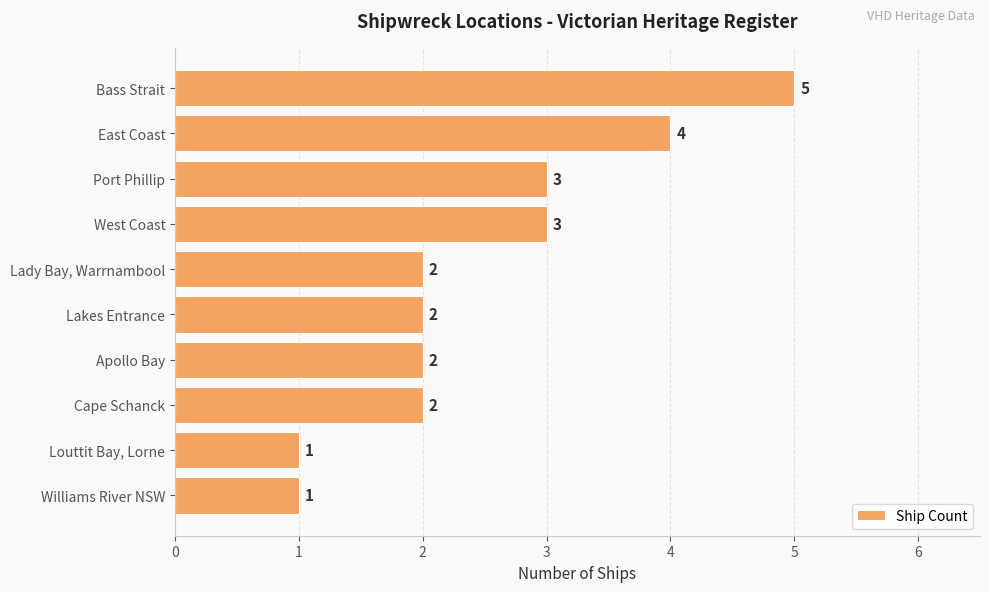

What is the ratio of the value at Cape Schanck to the value at Louttit Bay, Lorne?

2.0